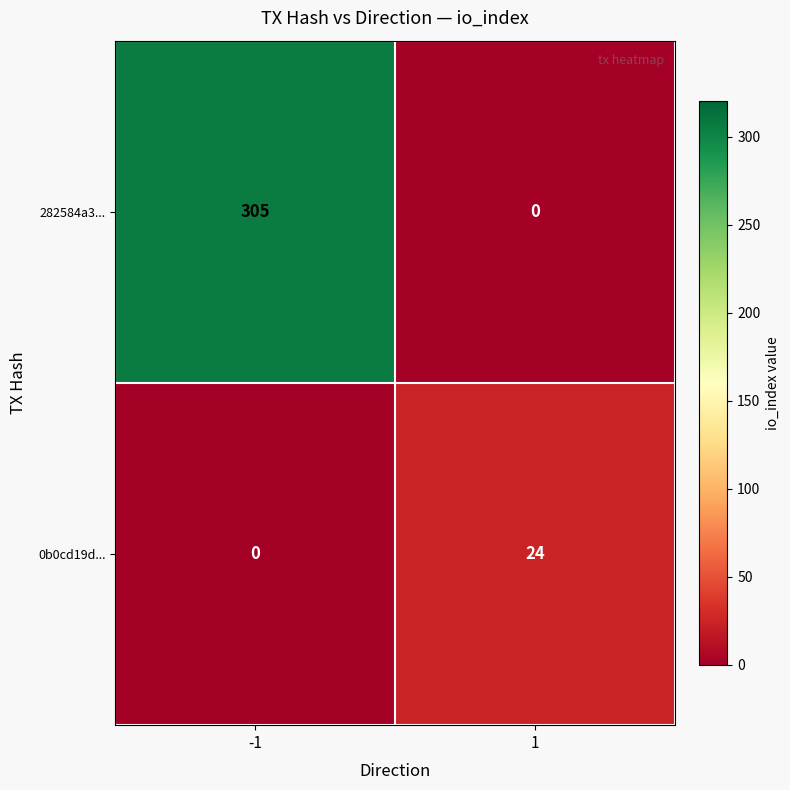

Rank the series by their maximum value, from lowest to highest.

0b0cd19d..., 282584a3...